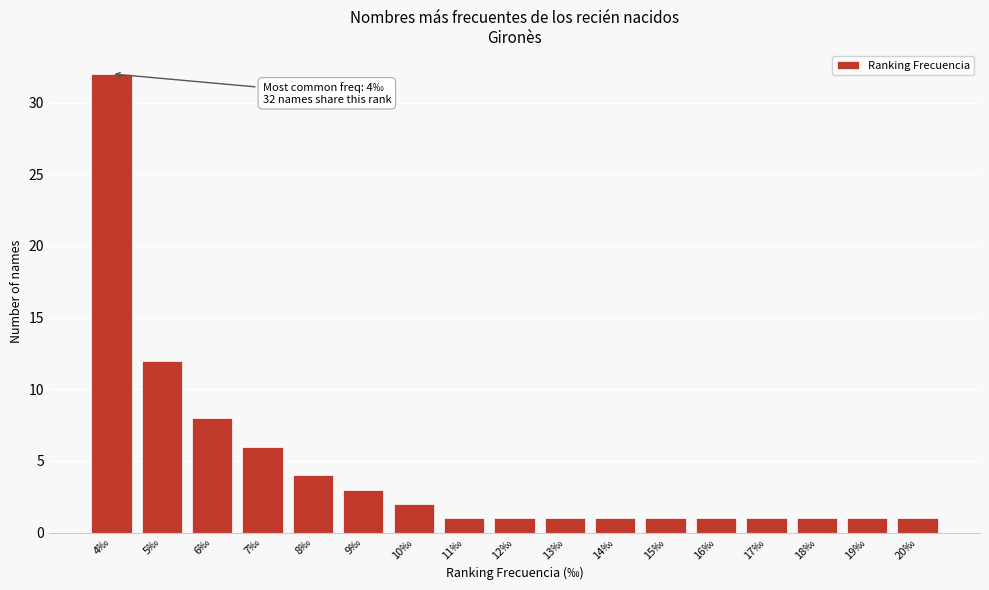

Reading right to left, transcribe all the data shown in this chart.

20‰=1	19‰=1	18‰=1	17‰=1	16‰=1	15‰=1	14‰=1	13‰=1	12‰=1	11‰=1	10‰=2	9‰=3	8‰=4	7‰=6	6‰=8	5‰=12	4‰=32